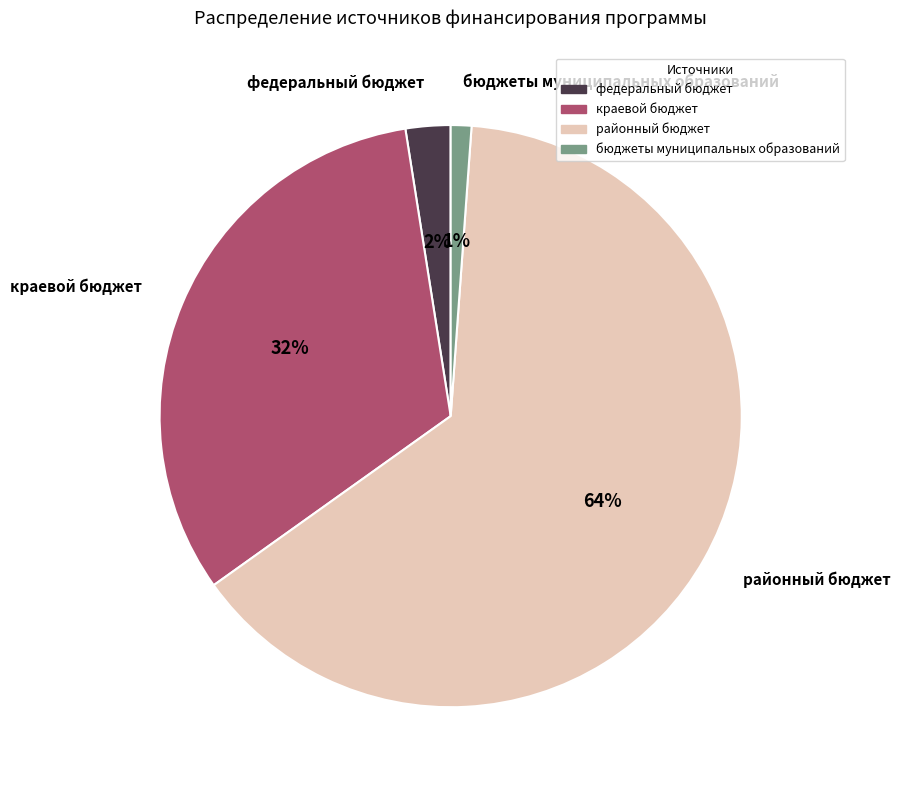

What percentage is the краевой бюджет slice, to the nearest percent?

32%